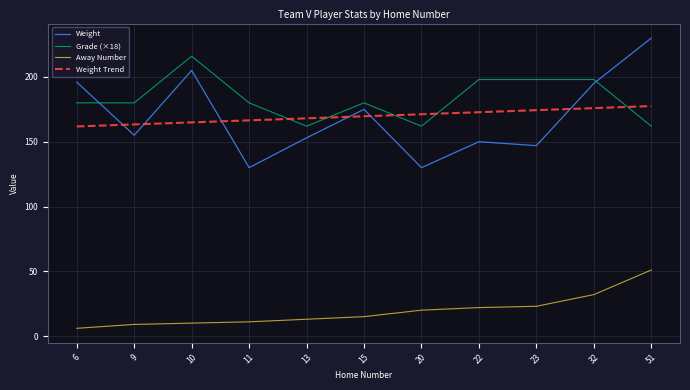

Where is Weight nearest to the value 180?

15